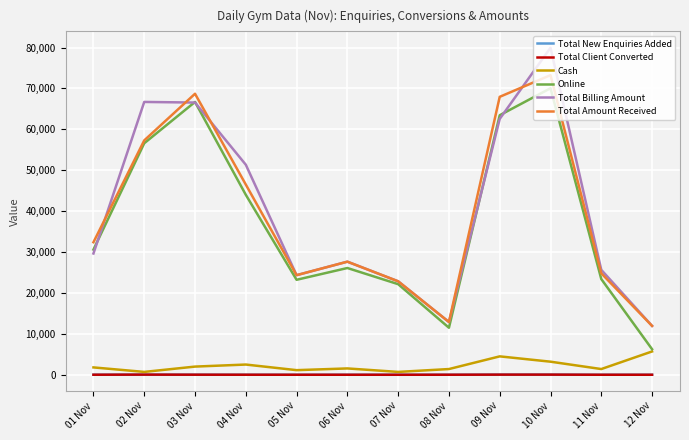

At which category is the sum across all series the highest?

10 Nov